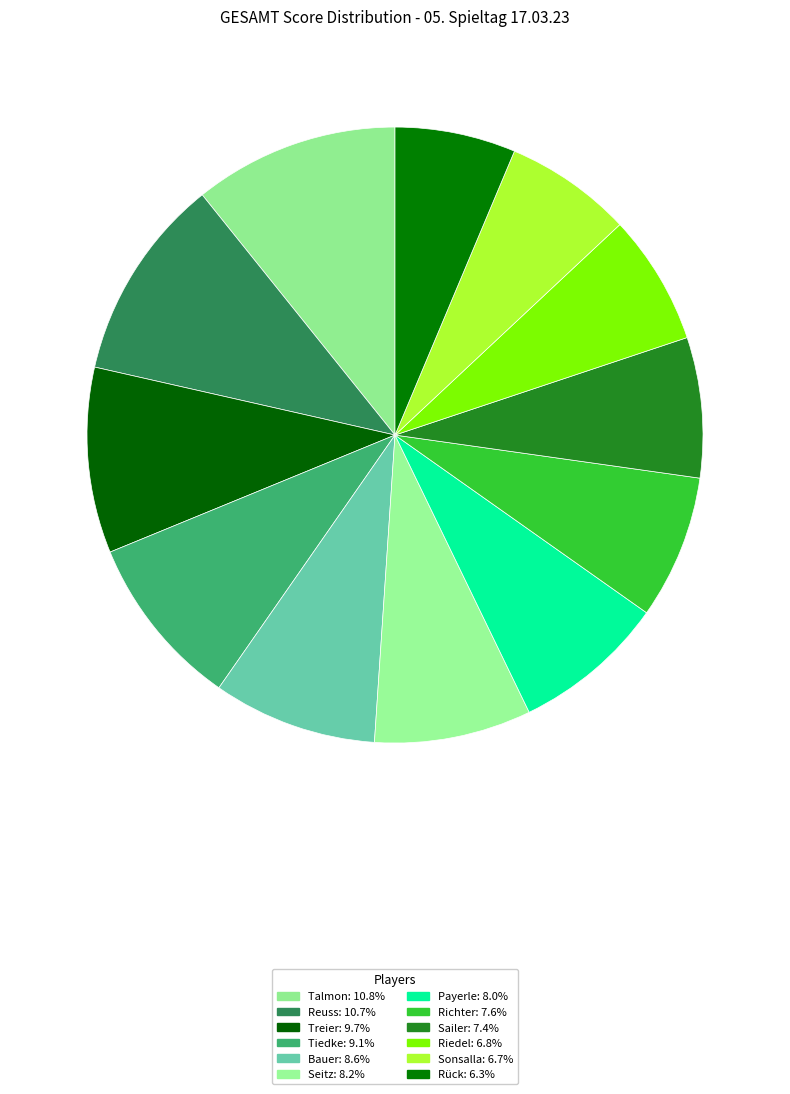

True or false: Tiedke accounts for 9% of the total.

True